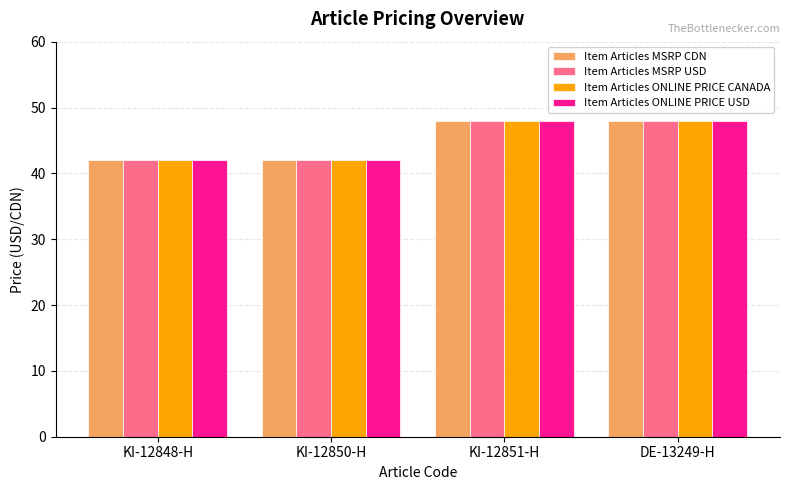

What is the total value across all series at DE-13249-H?

192